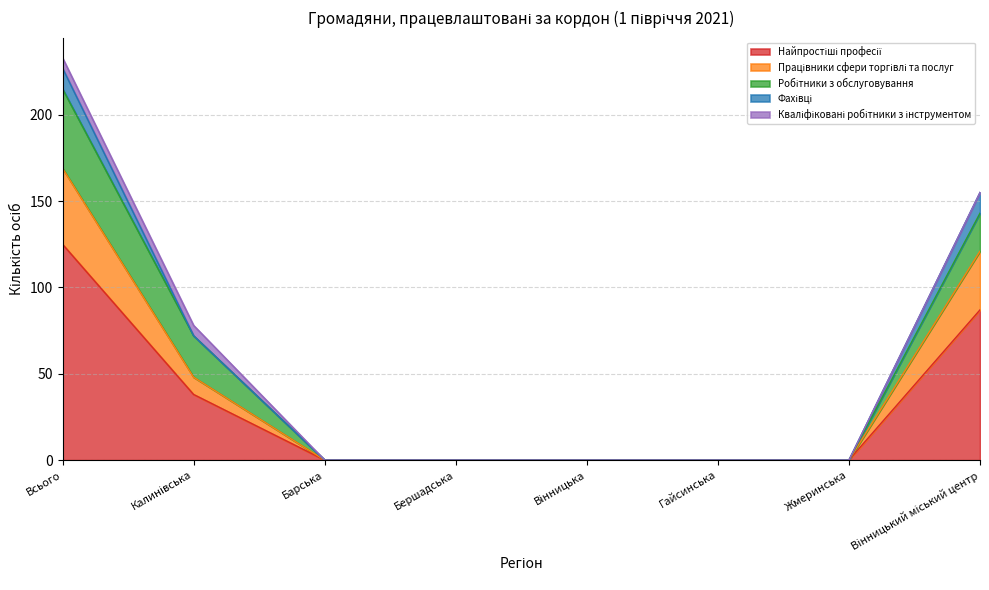

Rank the series by their maximum value, from lowest to highest.

Кваліфіковані робітники з інструментом, Фахівці, Працівники сфери торгівлі та послуг, Робітники з обслуговування, Найпростіші професії